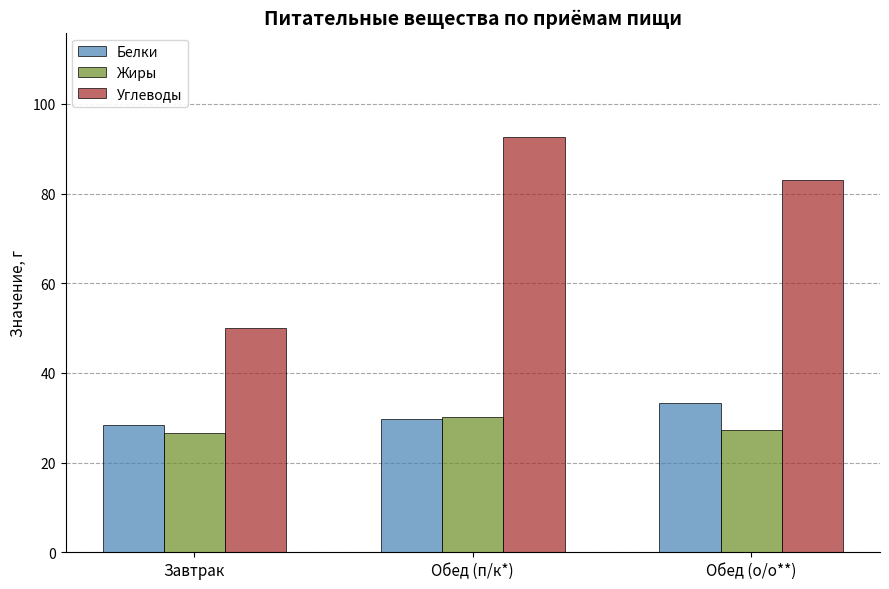

Read the Белки value at Обед (п/к*).

29.8